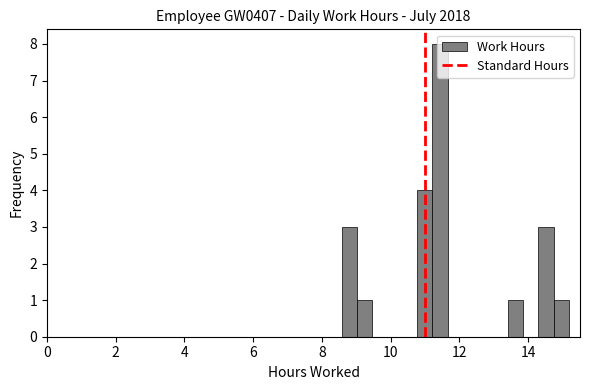

Around what value on the x-axis is the tallest bar? Give the approximate position of its centre, as read against the axis.

11.4